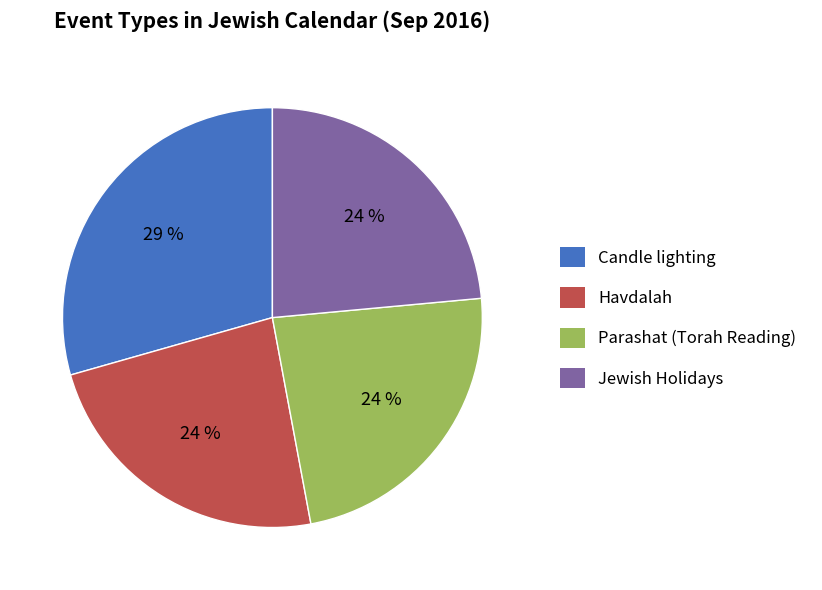

True or false: Havdalah accounts for 24% of the total.

True